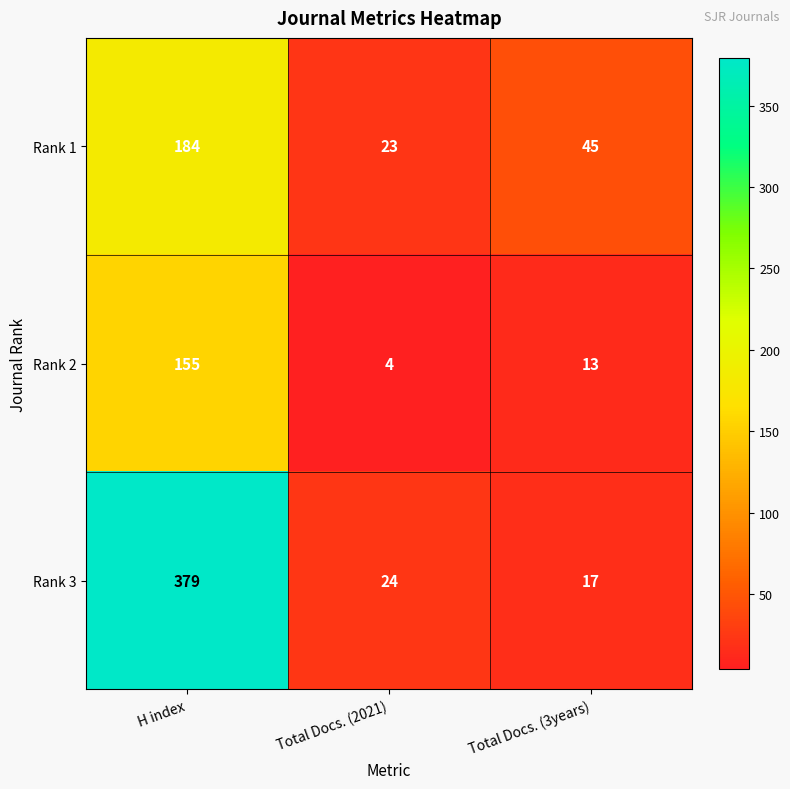

The value of Rank 1 at Total Docs. (2021) is 40. True or false?

False